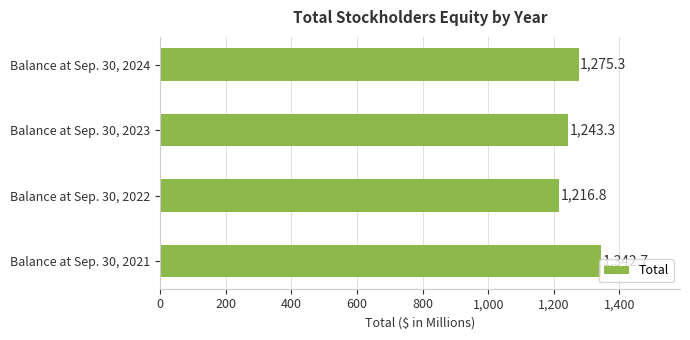

Rank the categories by value from highest to lowest.

Balance at Sep. 30, 2021, Balance at Sep. 30, 2024, Balance at Sep. 30, 2023, Balance at Sep. 30, 2022